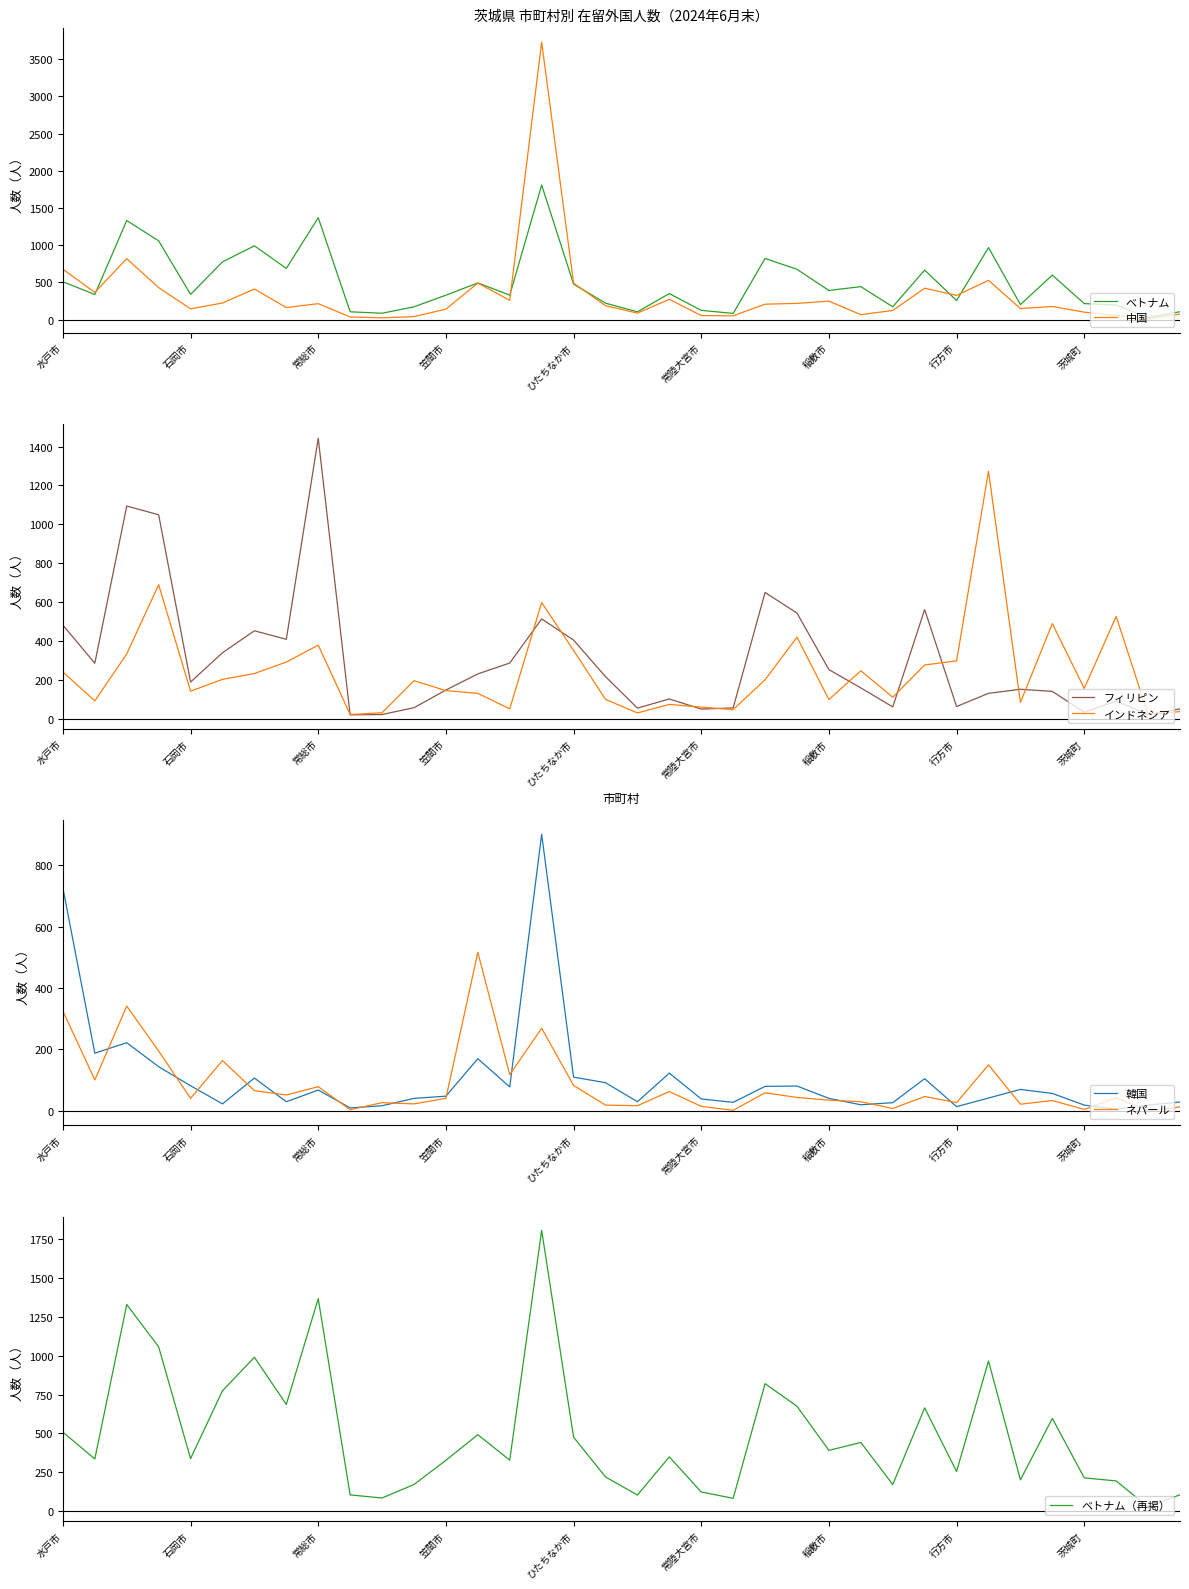

Which series has the largest range (max minus min)?

中国